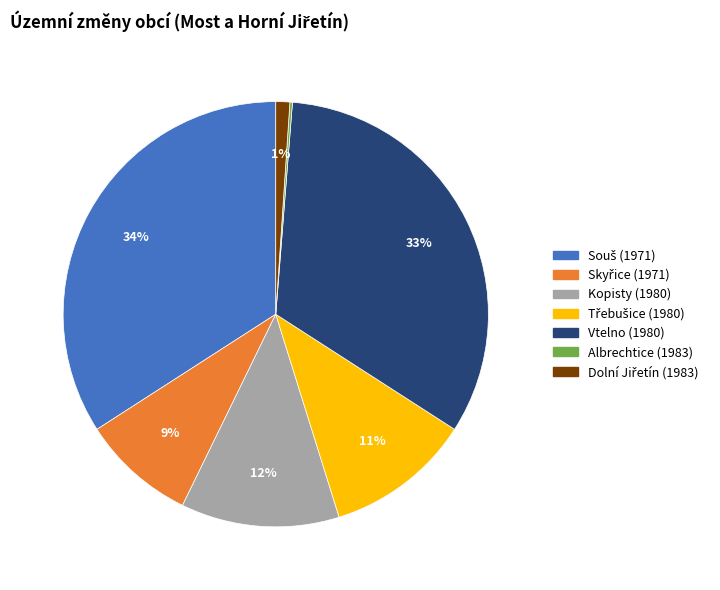

To the nearest percent, what is the difference between the largest and smallest slice percentages?

34%